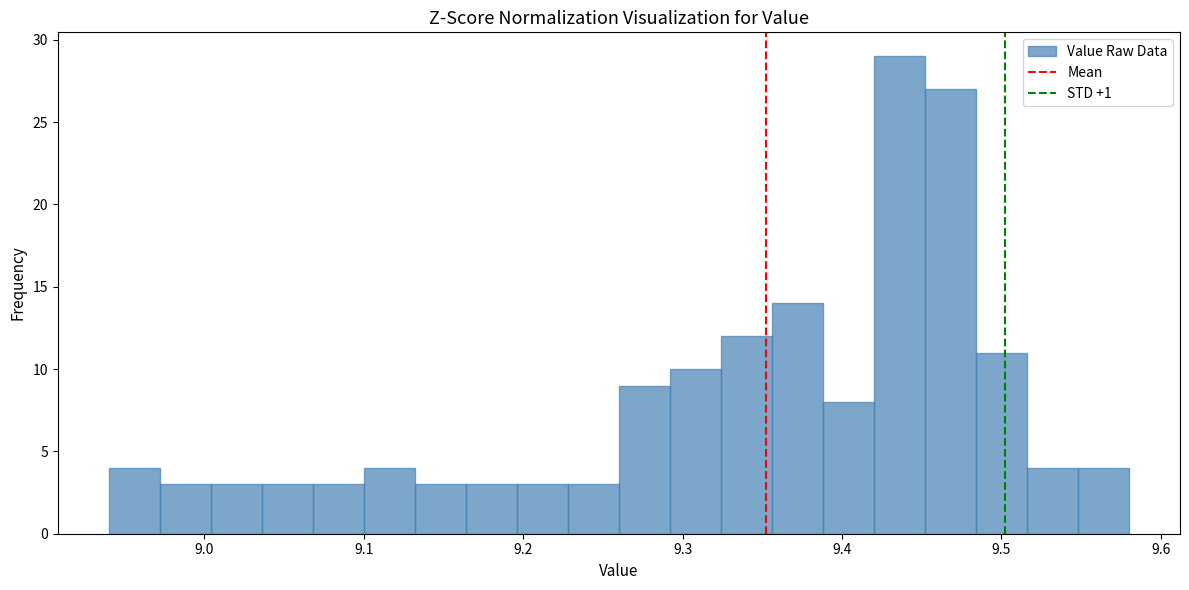

Read against the x-axis, roughly where is the centre of the tallest bar?

9.44